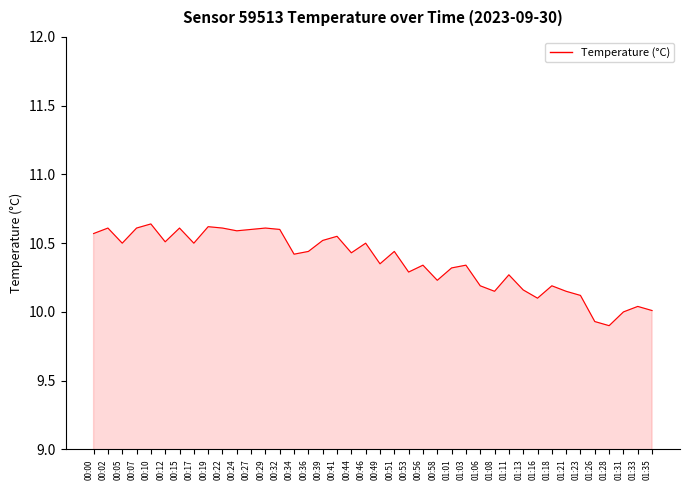

What position from the left is 01:21?

34